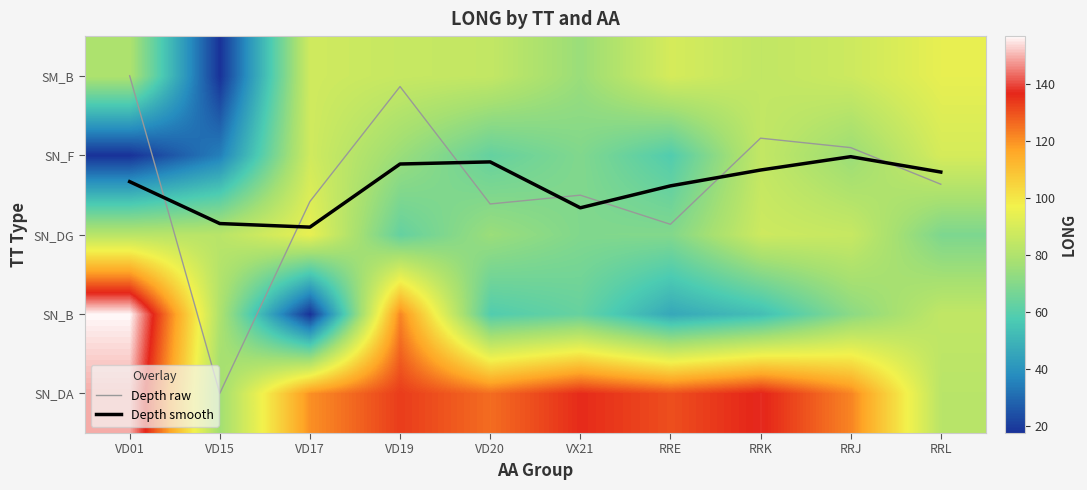

True or false: Depth raw has a value of 1.7 at VD01.

False